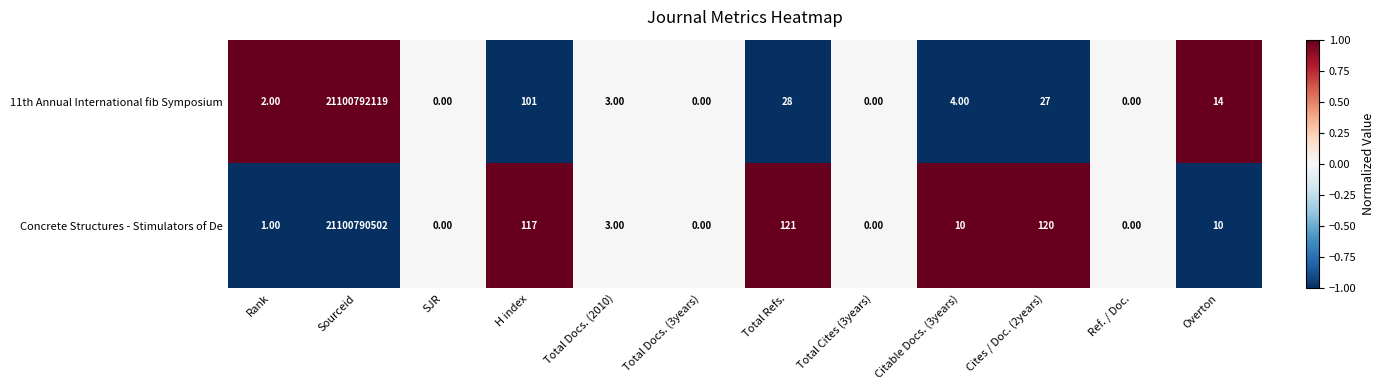

How many values in 11th Annual International fib Symposium are above zero?

8